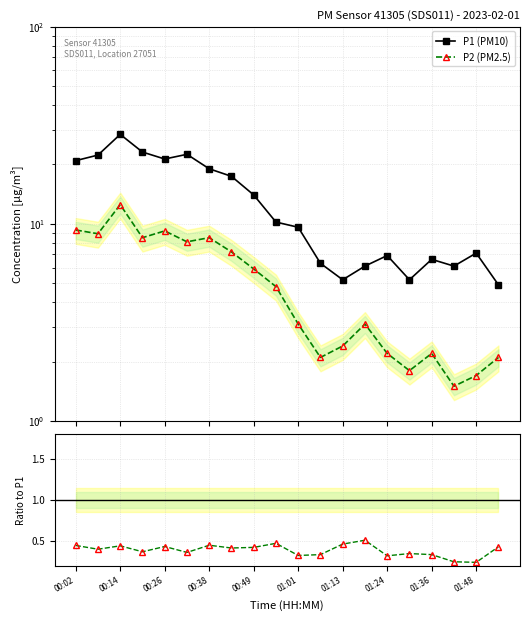

Where is the first local maximum for P2/P1?

00:14